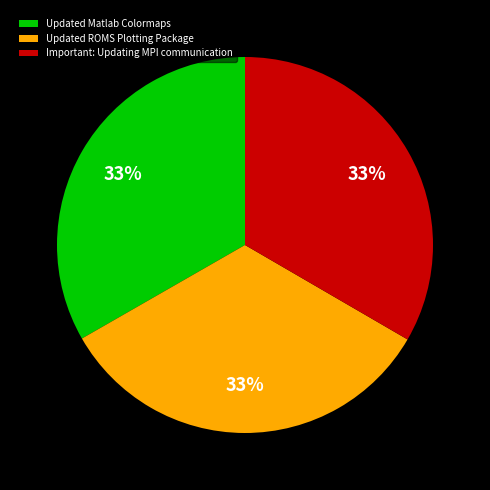

Does Updated Matlab Colormaps account for over 50% of the chart?

No